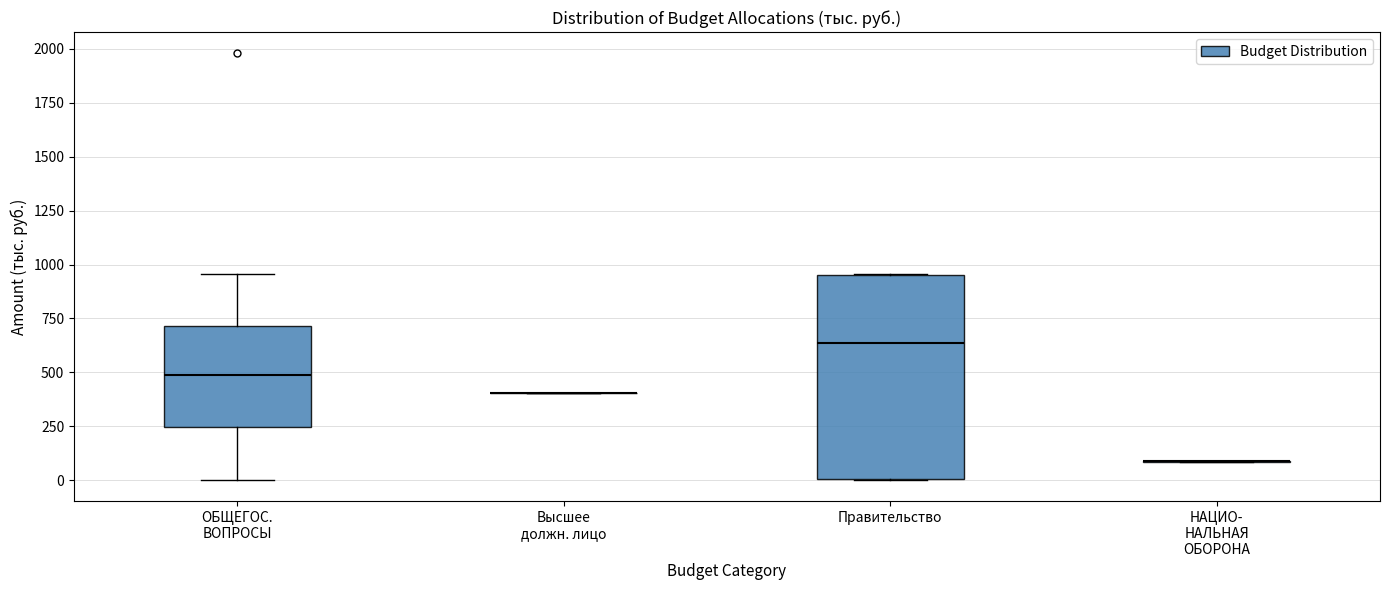

Reading left to right, transcribe this box plot: for each box, give where its median line is, the range the box spans, and where its two whiskers end, as read against the y-axis. The values are not printed on the chart, so give them approximately, as read against the axis.

ОБЩЕГОС. ВОПРОСЫ: median 500, box 250 to 700, whiskers 0 to 950
Высшее должн. лицо: box collapsed to a line at 400, whiskers 400 to 400
Правительство: median 650, box 0 to 950, whiskers 0 to 950
НАЦИО- НАЛЬНАЯ ОБОРОНА: box collapsed to a line at 100, whiskers 100 to 100